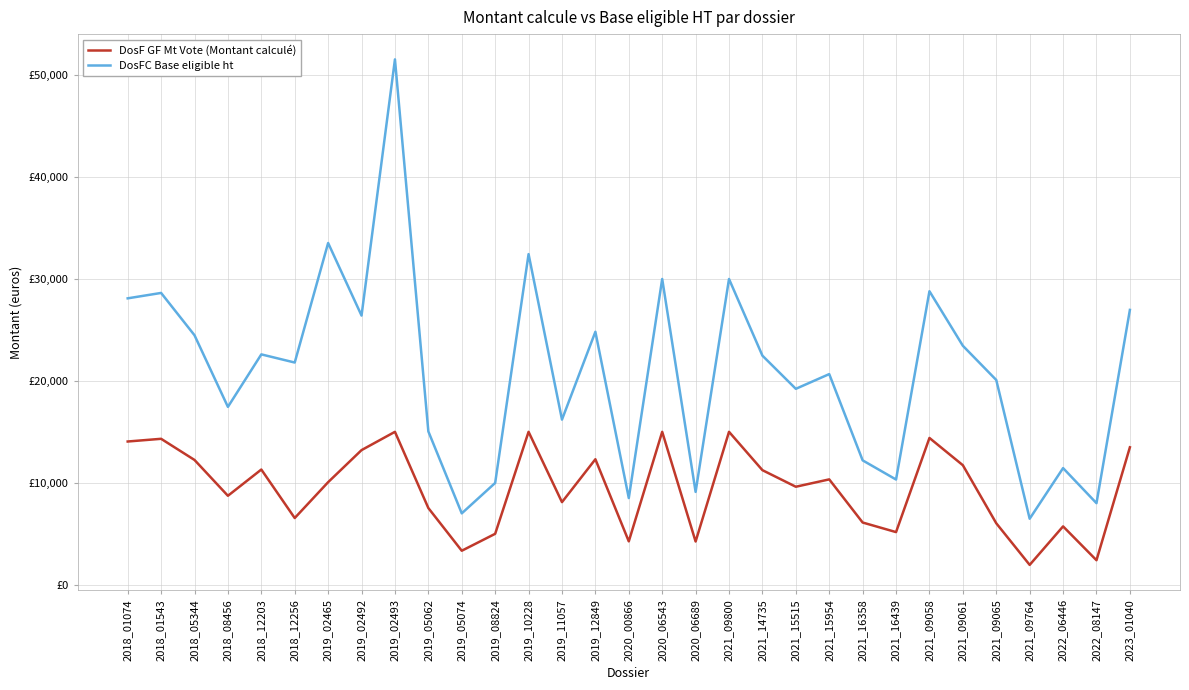

Is this an area chart (filled region under the line)?

No